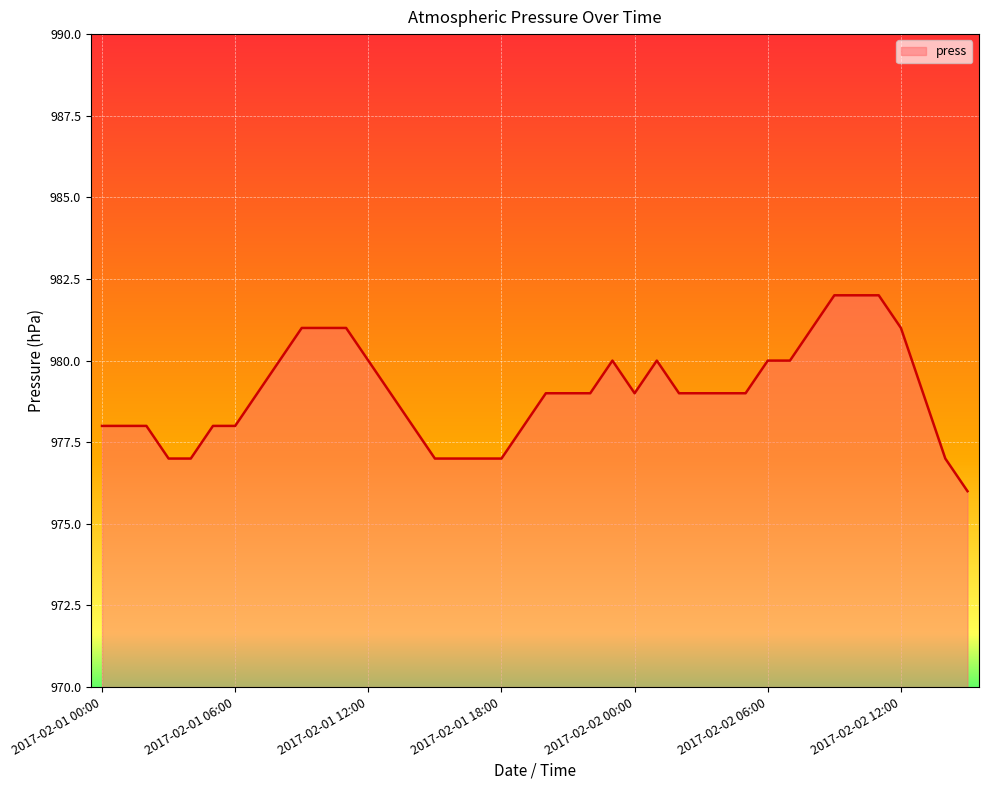

What is the minimum value shown in the chart?

976